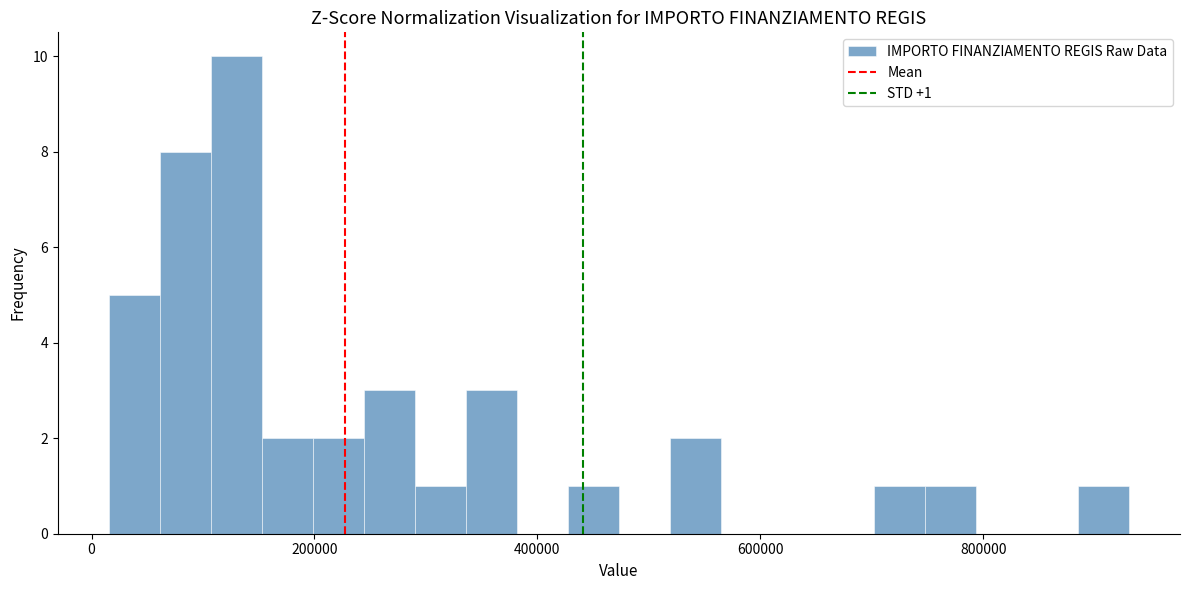

Around what value on the x-axis is the tallest bar? Give the approximate position of its centre, as read against the axis.

120000